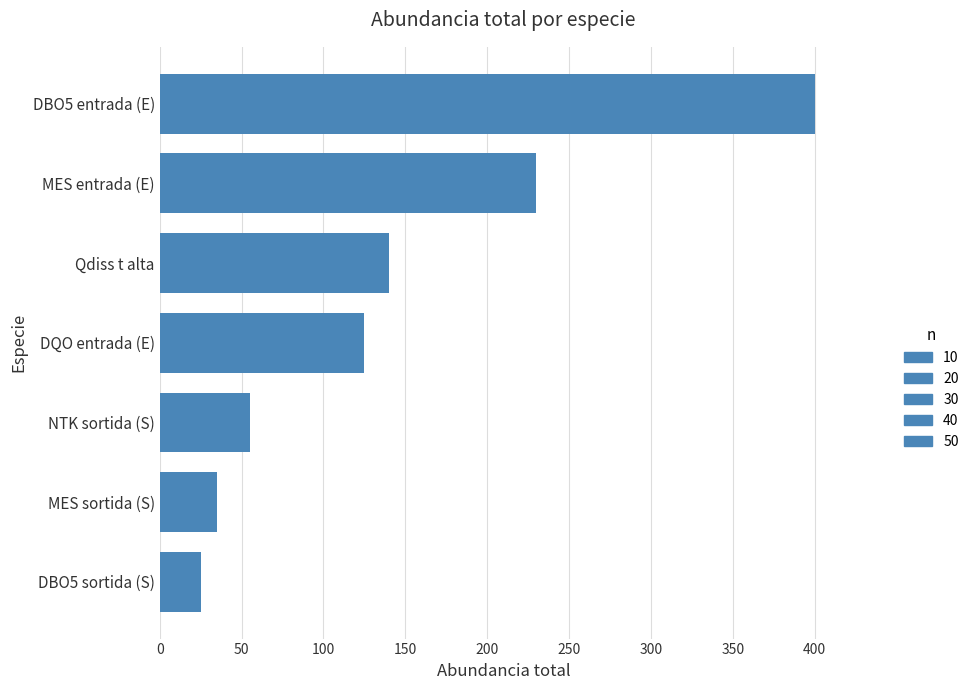

The chart shows a value of 55 at NTK sortida (S). True or false?

True